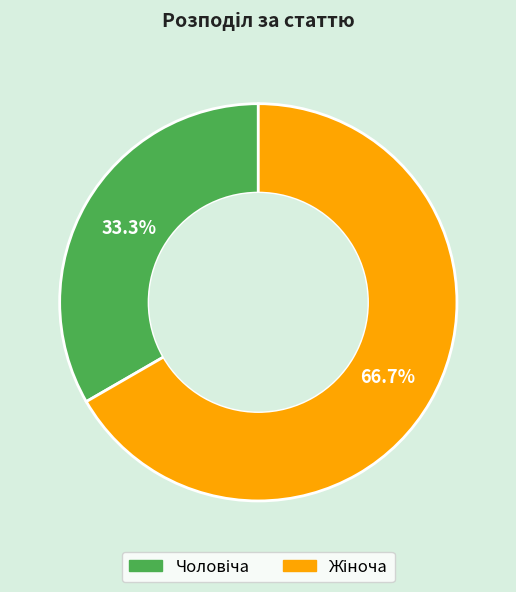

Is there any slice that represents more than half of the pie?

Yes